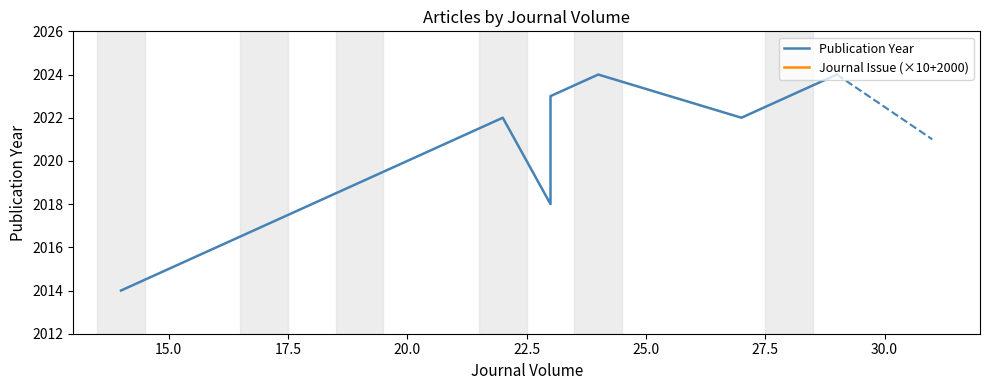

The Publication Year series shows 3187 at 20.0. True or false?

False